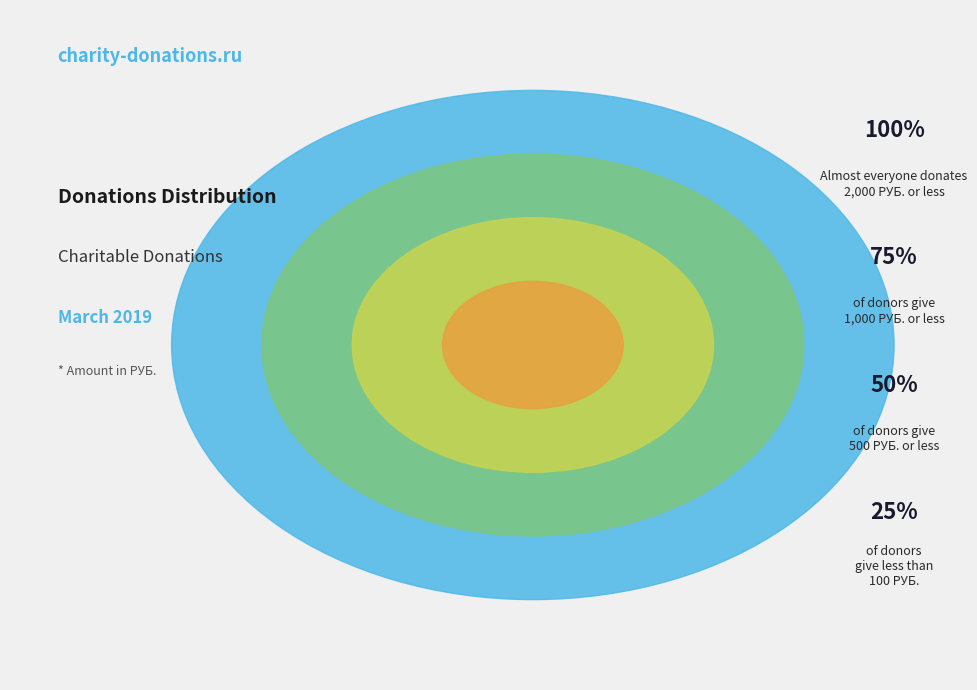

Does any single category account for the majority?

Yes